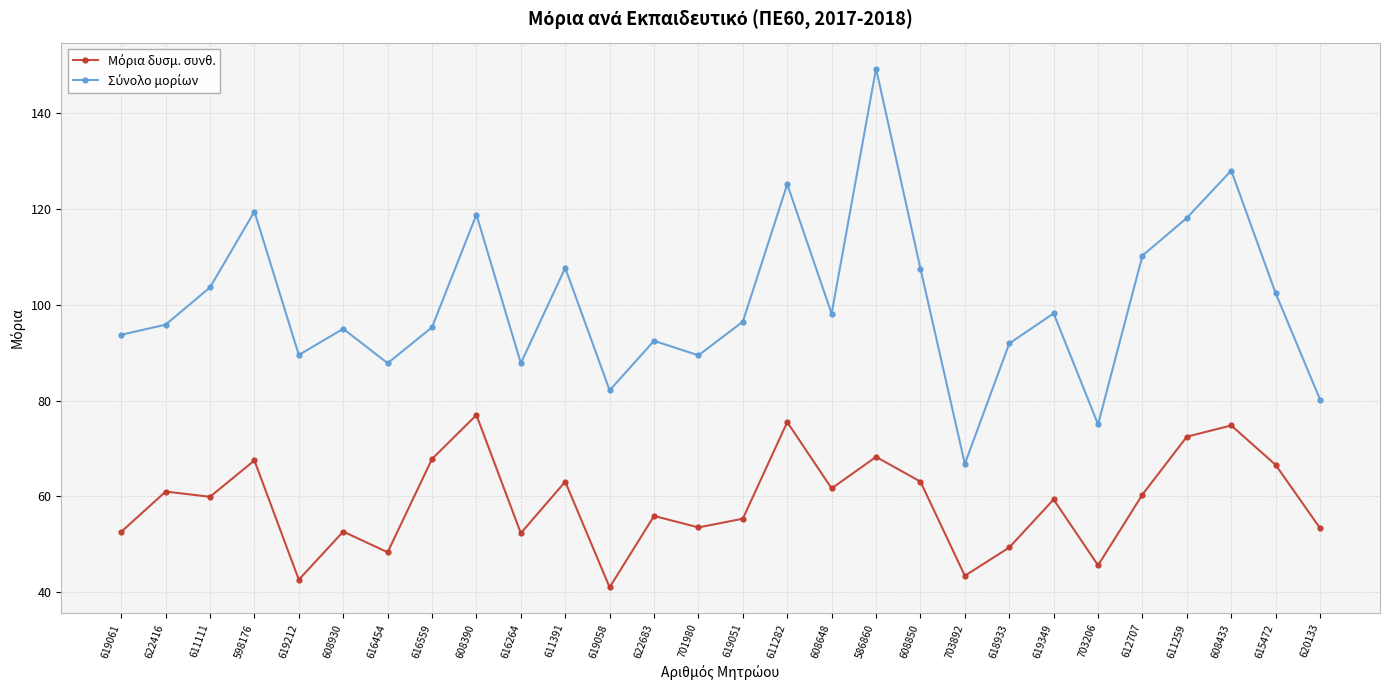

At how many categories does at least one series exceed 109?

7